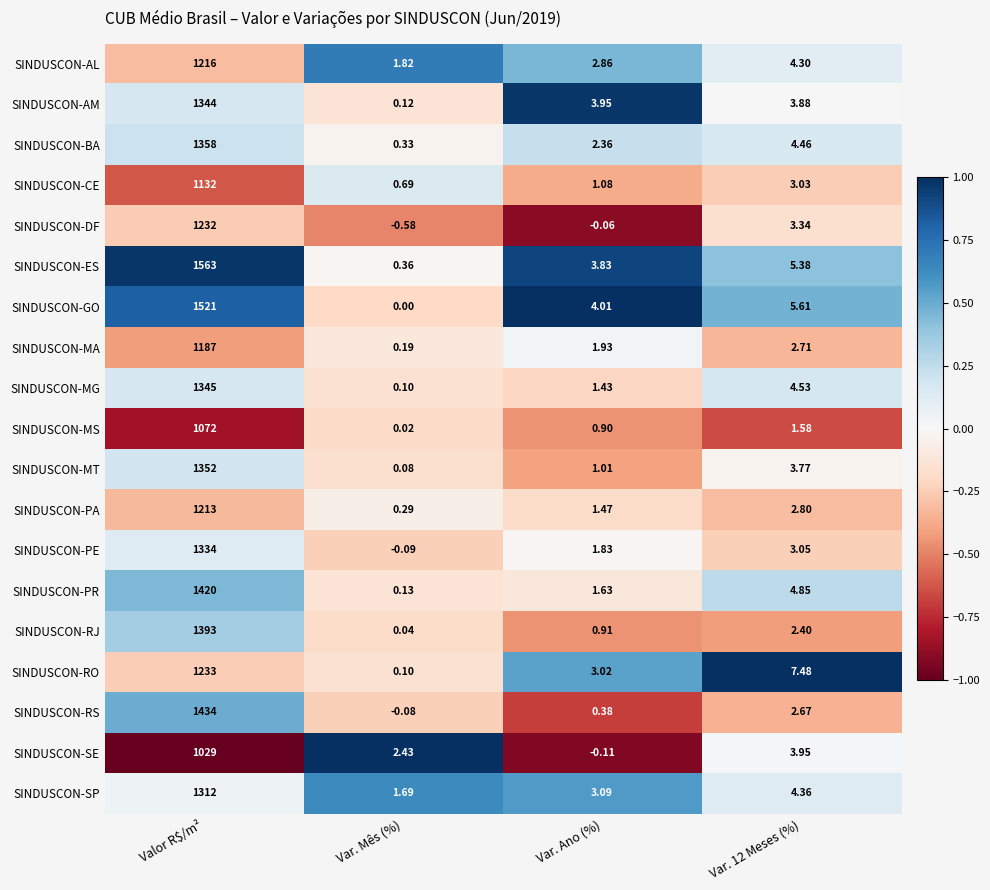

At how many categories does at least one series exceed 0?

4